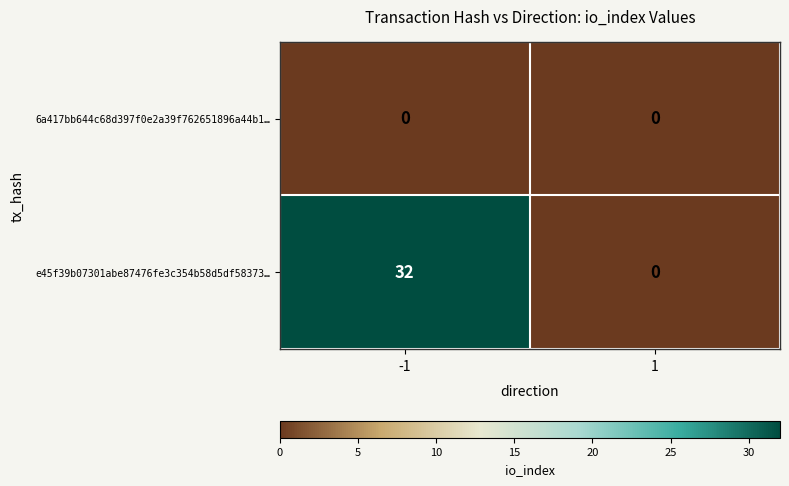

List the series in order of their peak value, highest first.

e45f39b07301abe87476fe3c354b58d5df58373…, 6a417bb644c68d397f0e2a39f762651896a44b1…